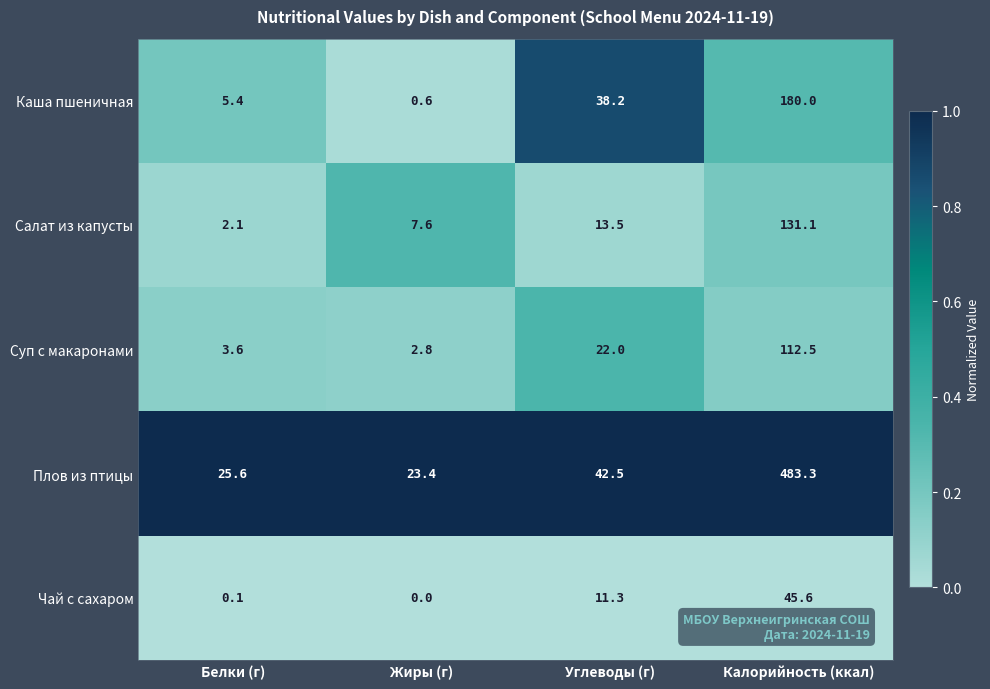

Where is Салат из капусты nearest to the value 66?

Углеводы (г)